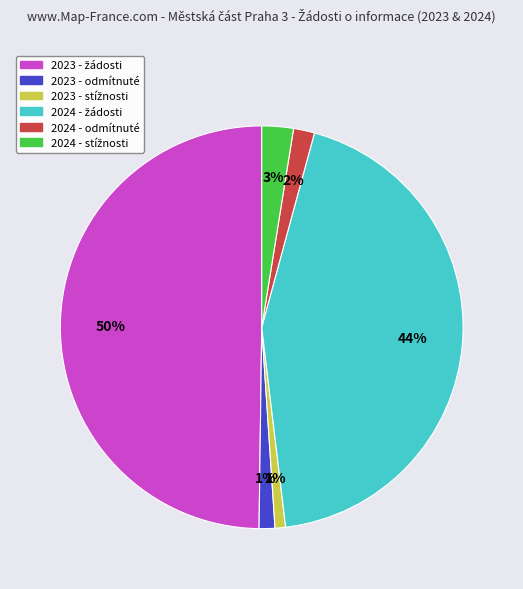

To the nearest percent, what is the difference between the largest and smallest slice percentages?

49%